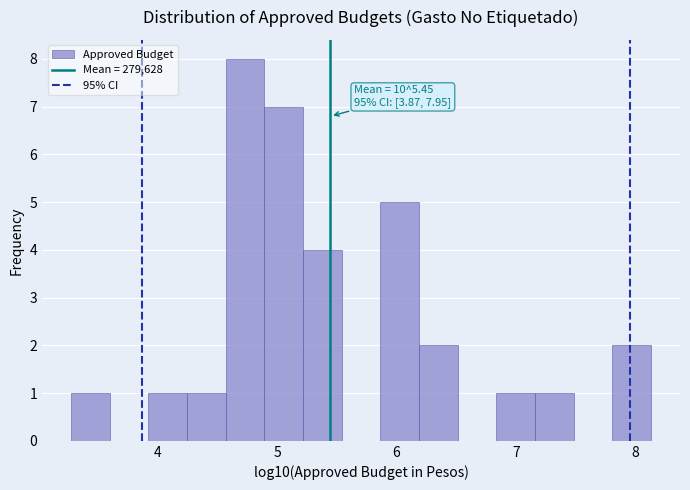

Around what value on the x-axis is the tallest bar? Give the approximate position of its centre, as read against the axis.

4.7